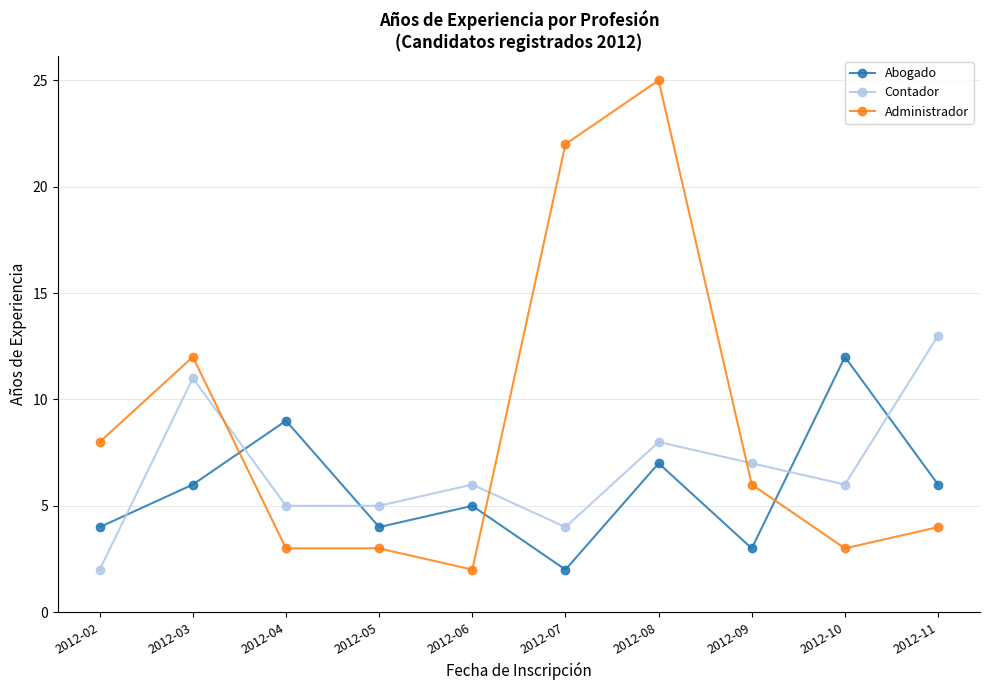

How many values in the Administrador series are below 6?

5